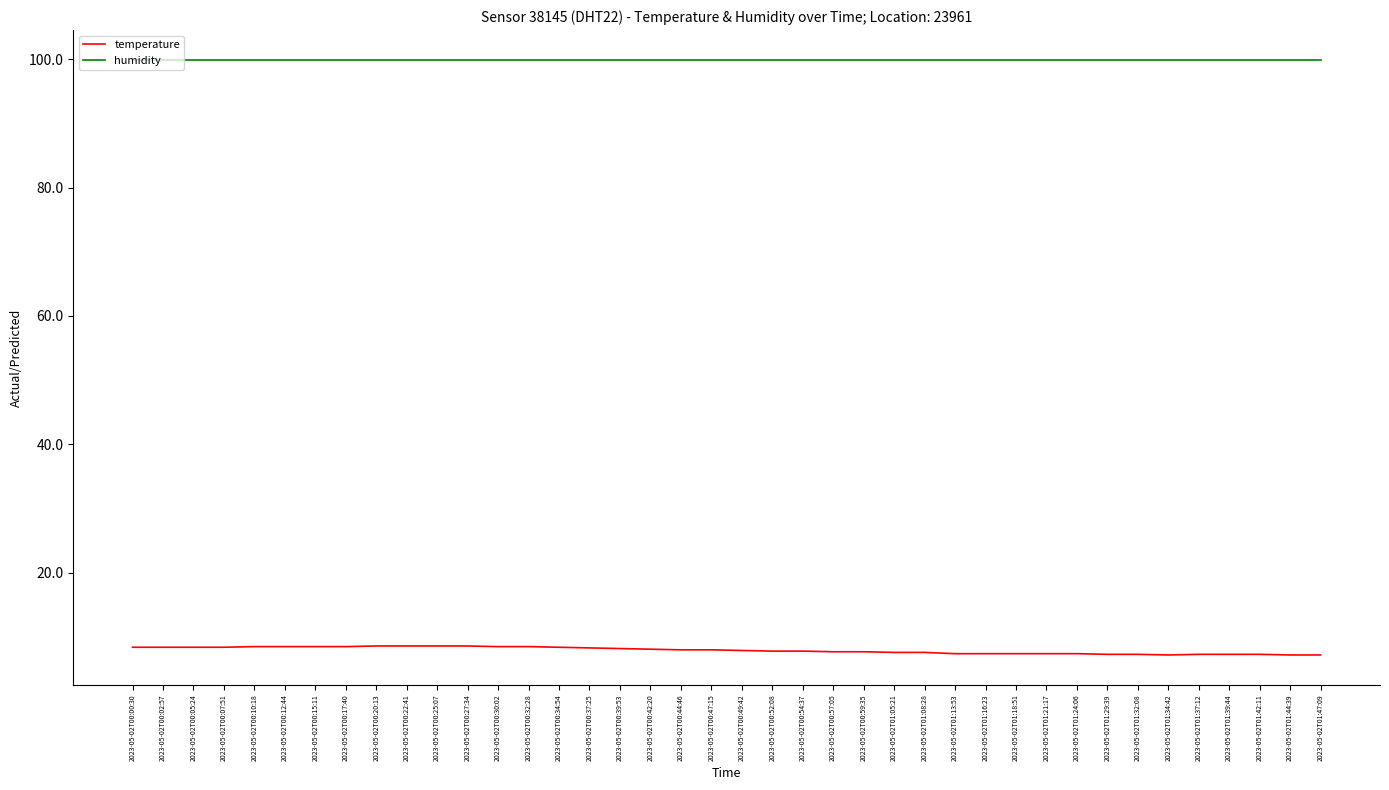

Which series has the largest total across all categories?

humidity